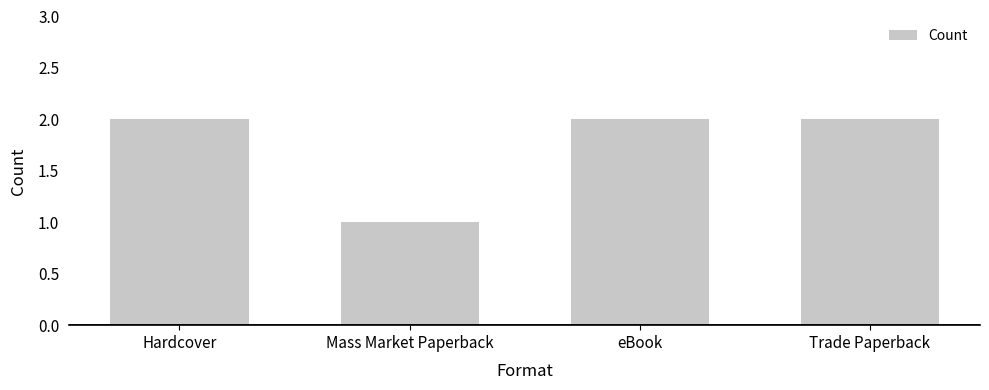

Read the value at eBook.

2